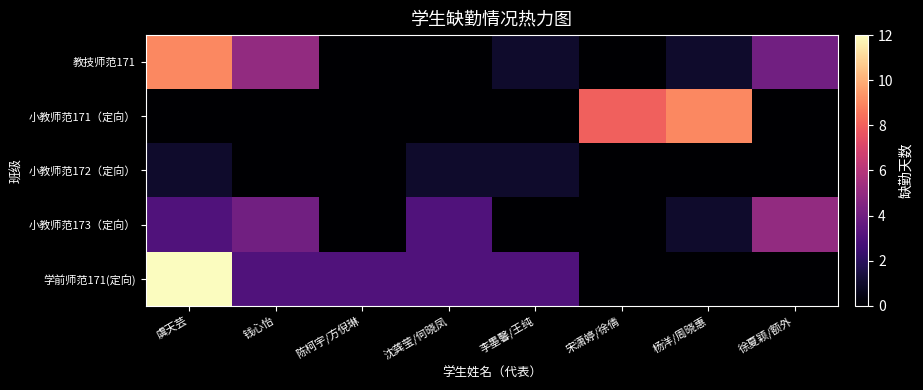

Count the number of categories in the chart.

8